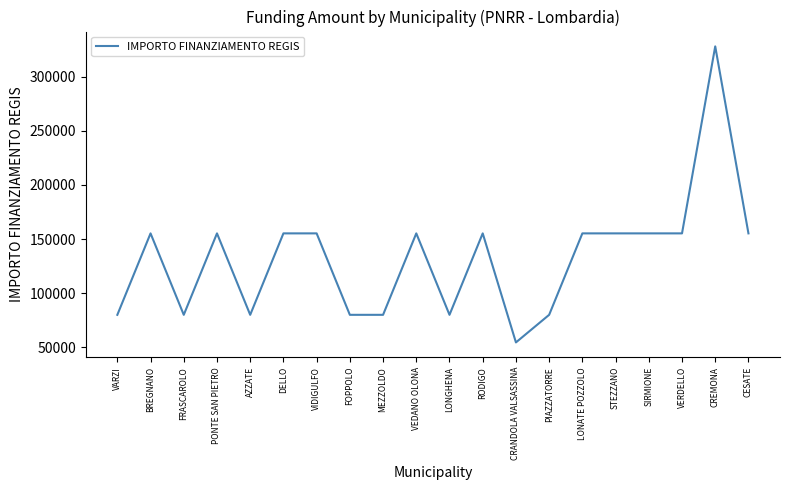

What is the average value?

132480